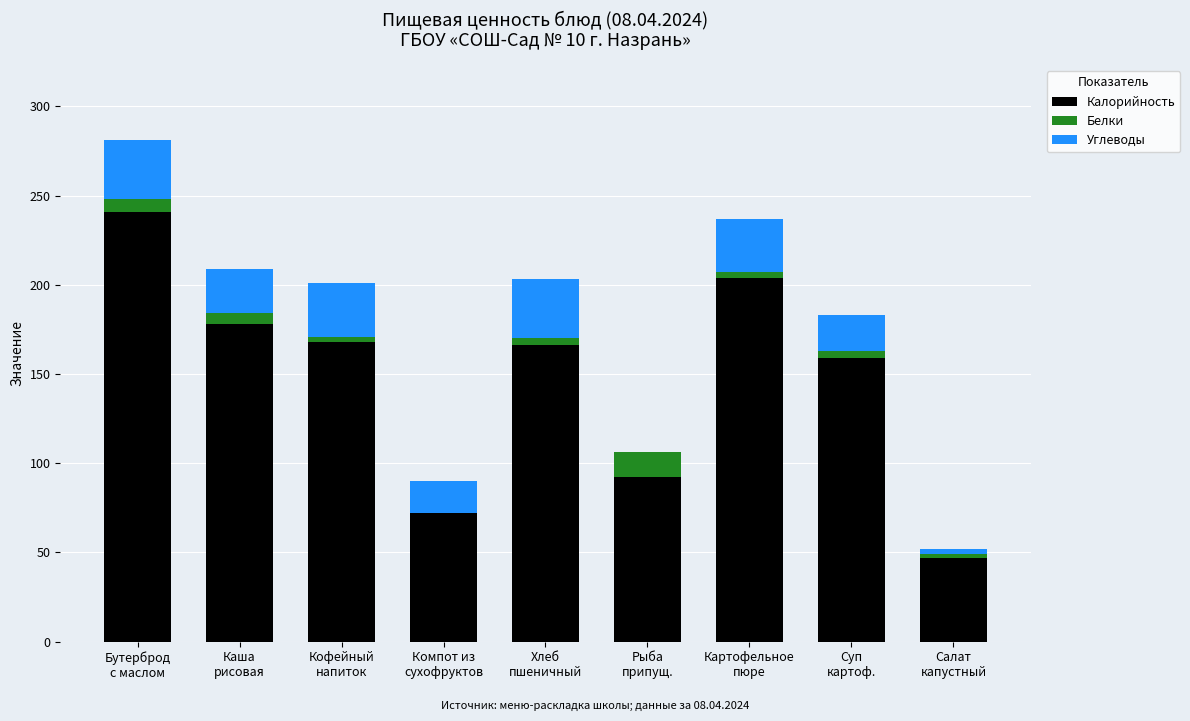

What is the sum of all Калорийность values?

1327